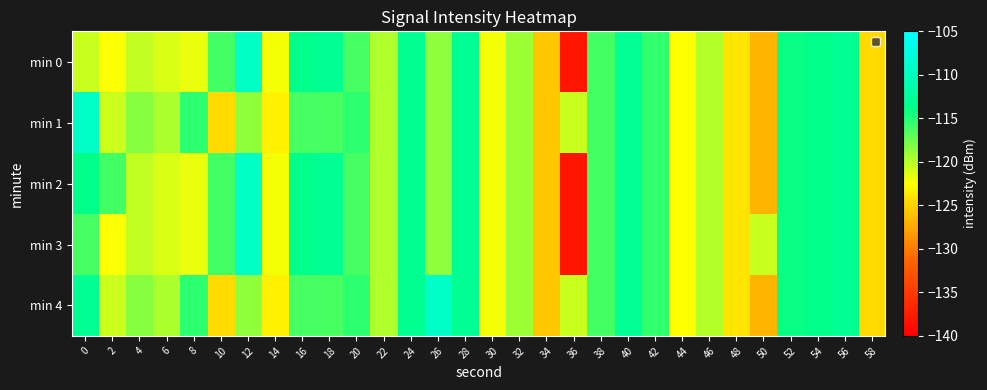

What is the spread (max minus min) of values at 6?

1.6